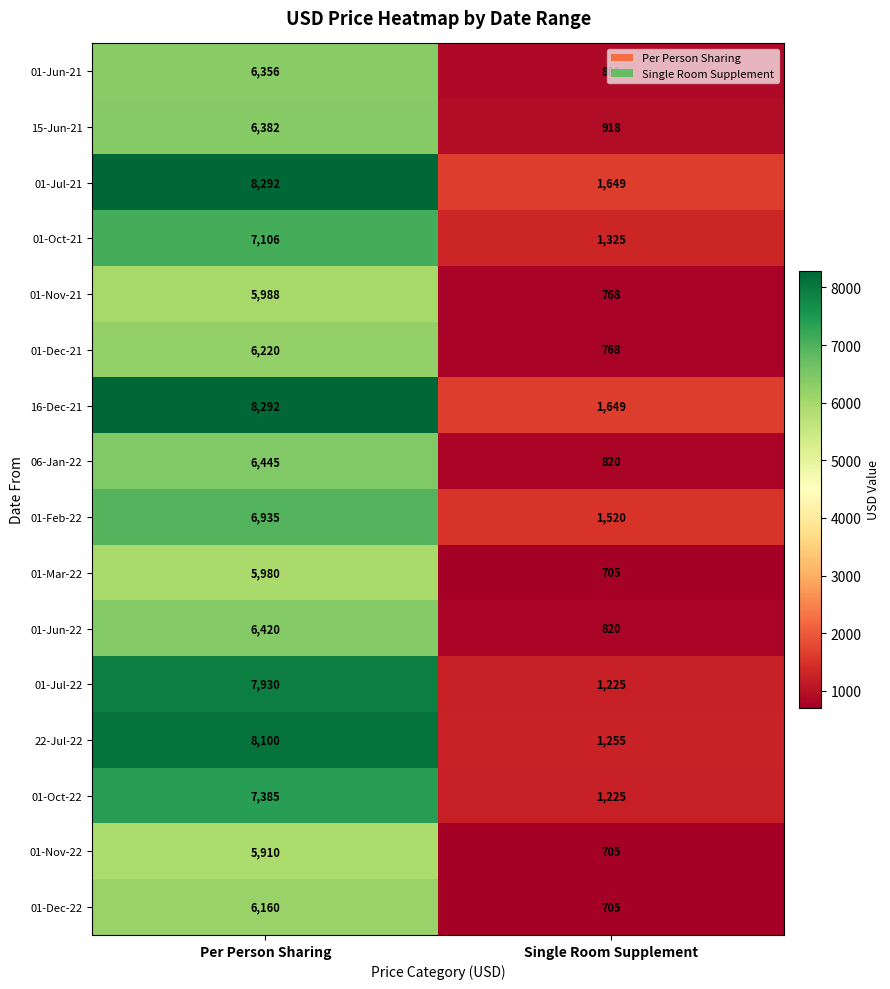

What is the greatest value displayed?

8292